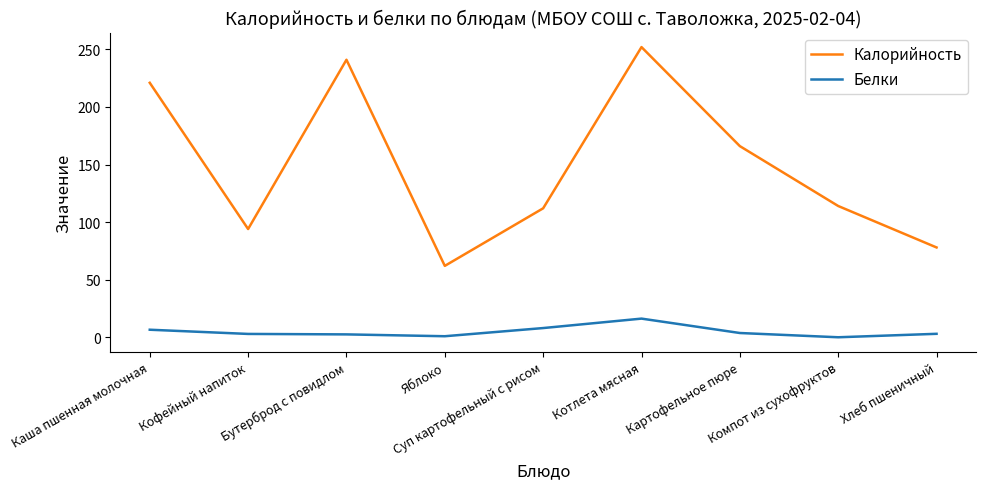

True or false: Калорийность and Белки intersect in this chart.

False